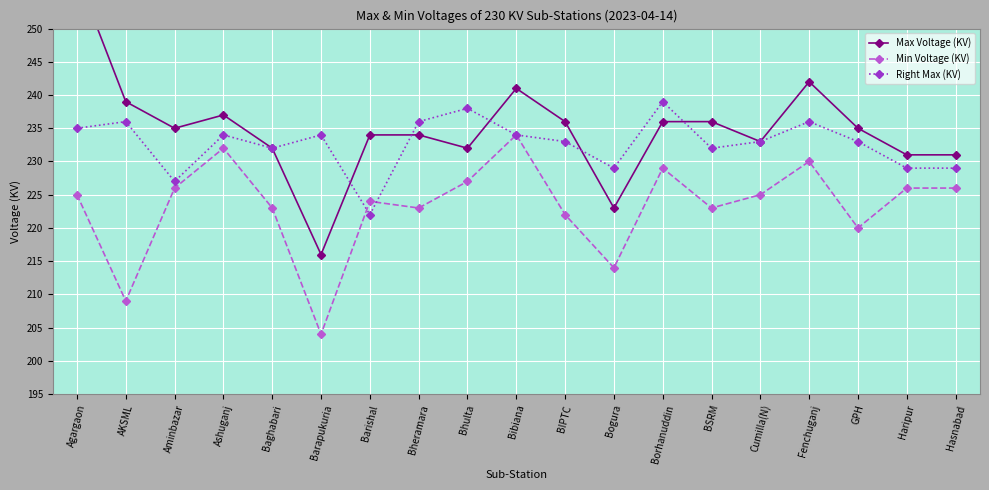

How many data points in Max Voltage (KV) are less than 235?

9